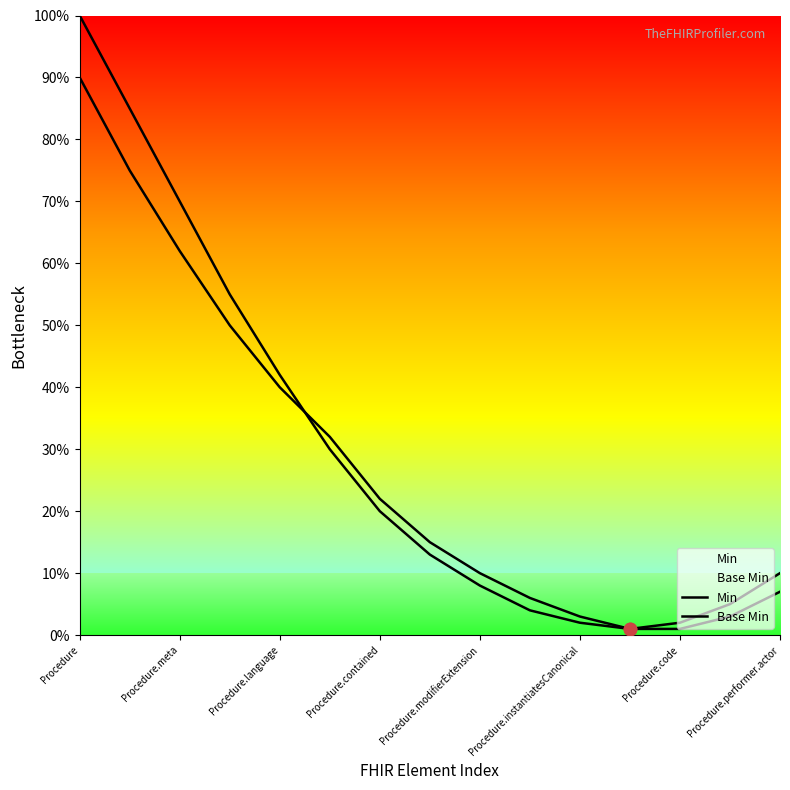

Which series has the largest total across all categories?

Min